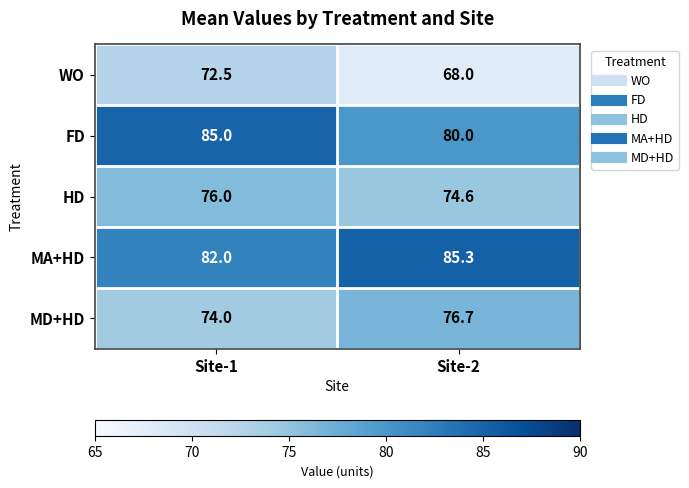

At Site-2, list the series in order from smallest to largest.

WO, HD, MD+HD, FD, MA+HD